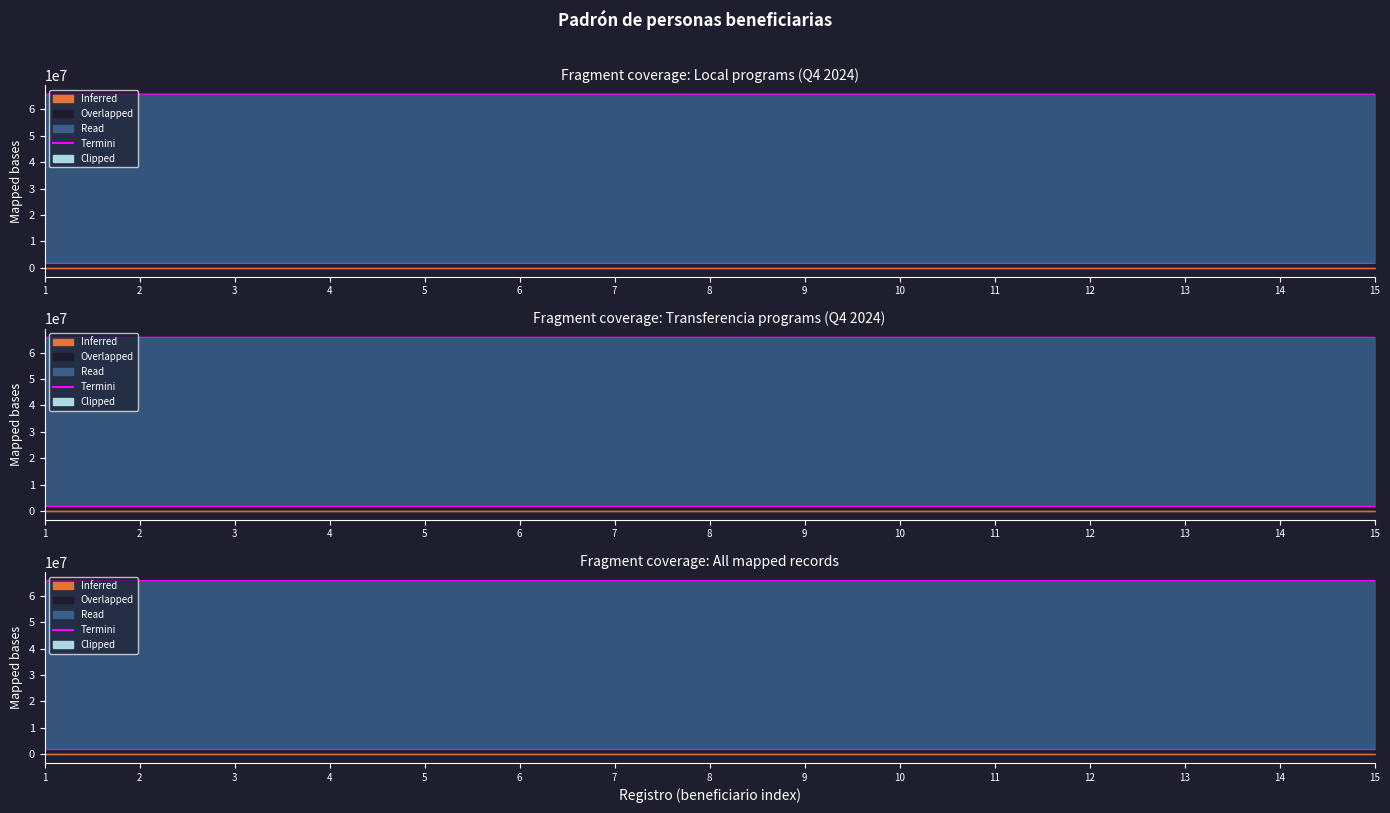

Reading left to right, extract all data points from this chart.

65774410	65774409	65774408	65774407	65774406	65774300	65774299	65774298	65774297	65774296	65774295	65774294	65774188	65774187	65774186